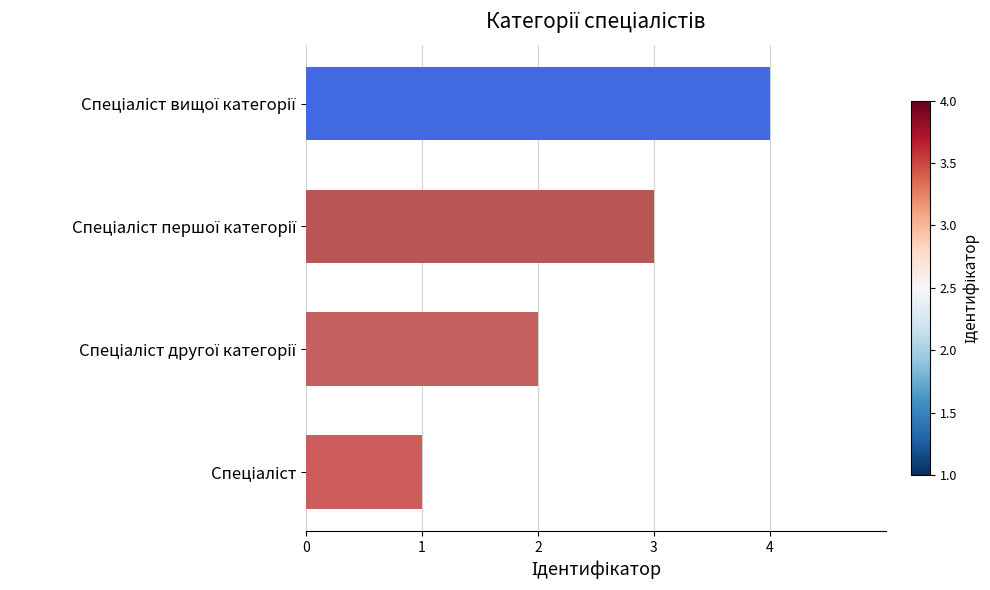

What is the greatest value displayed?

4